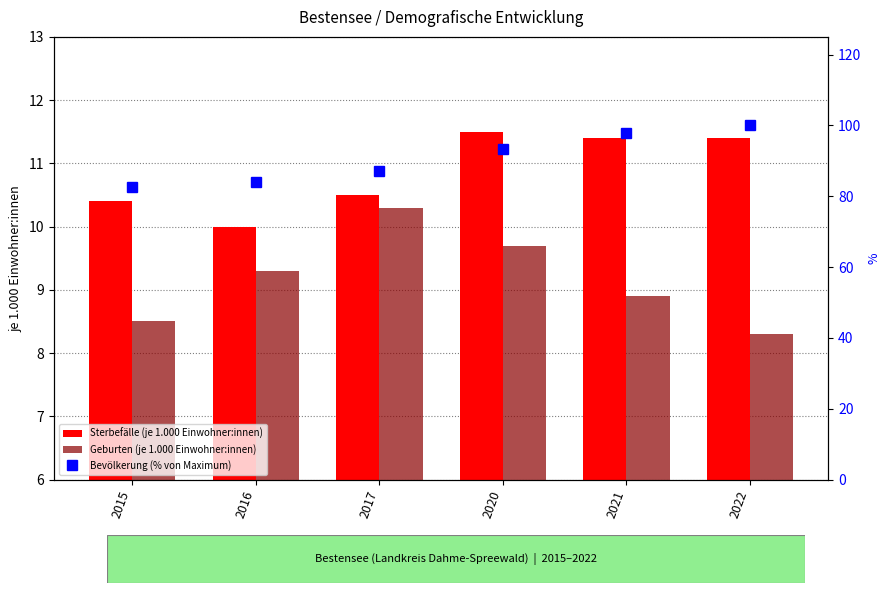

What is the smallest value displayed?

8.3